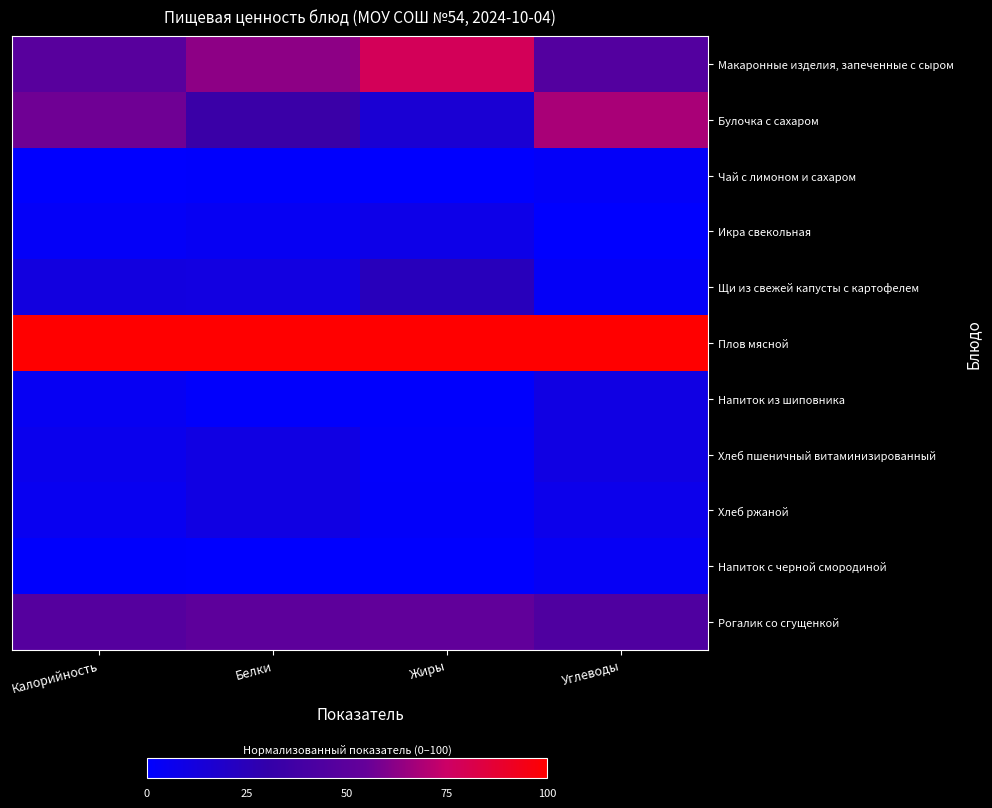

Between Белки and Углеводы, which is larger?

Белки